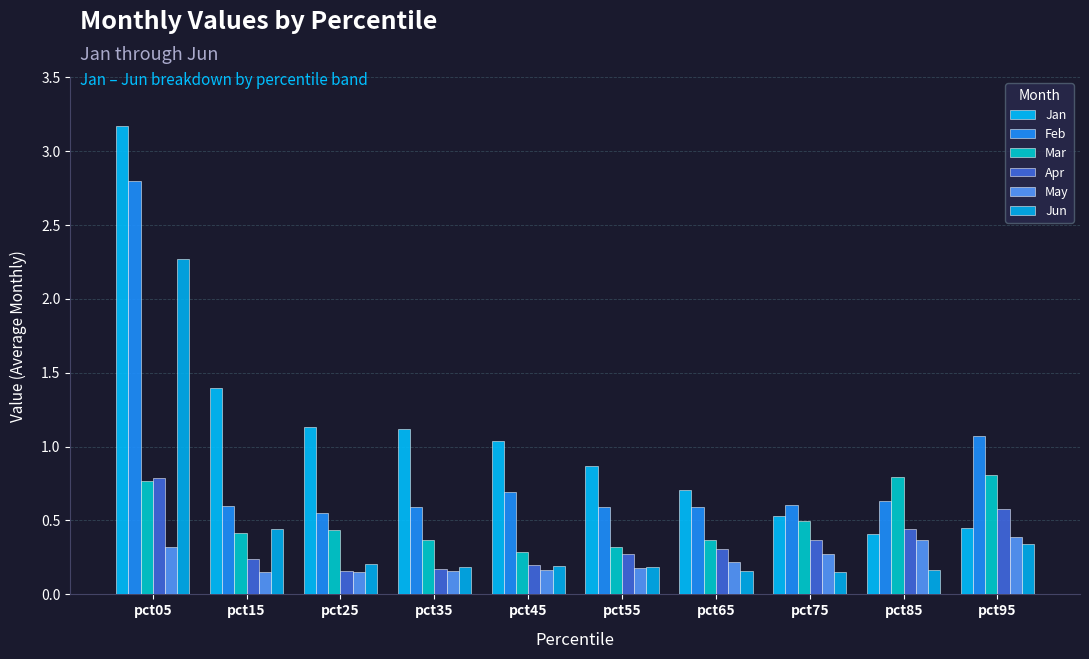

Rank the series at pct95 from highest to lowest value.

Feb, Mar, Apr, Jan, May, Jun